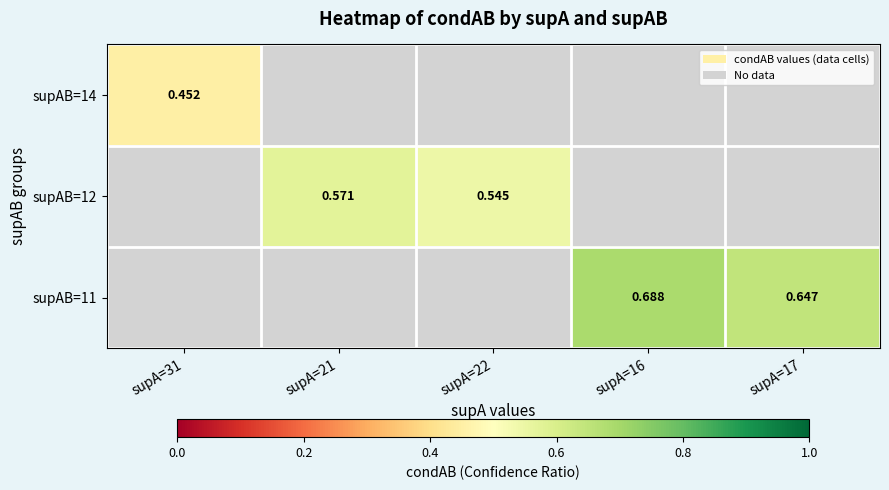

What is the total value across all series at supA=22?

0.5